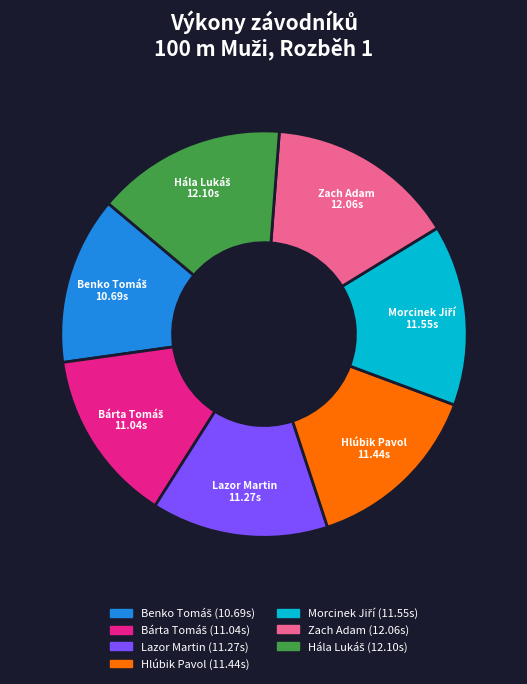

Between Zach Adam and Hlúbik Pavol, which is larger?

Zach Adam